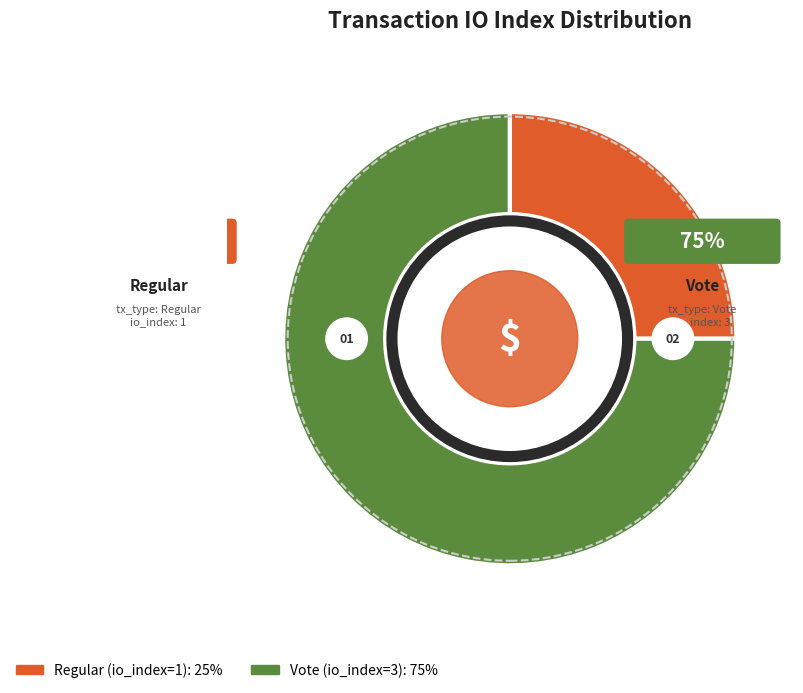

True or false: Vote (io_index=3) accounts for 68% of the total.

False